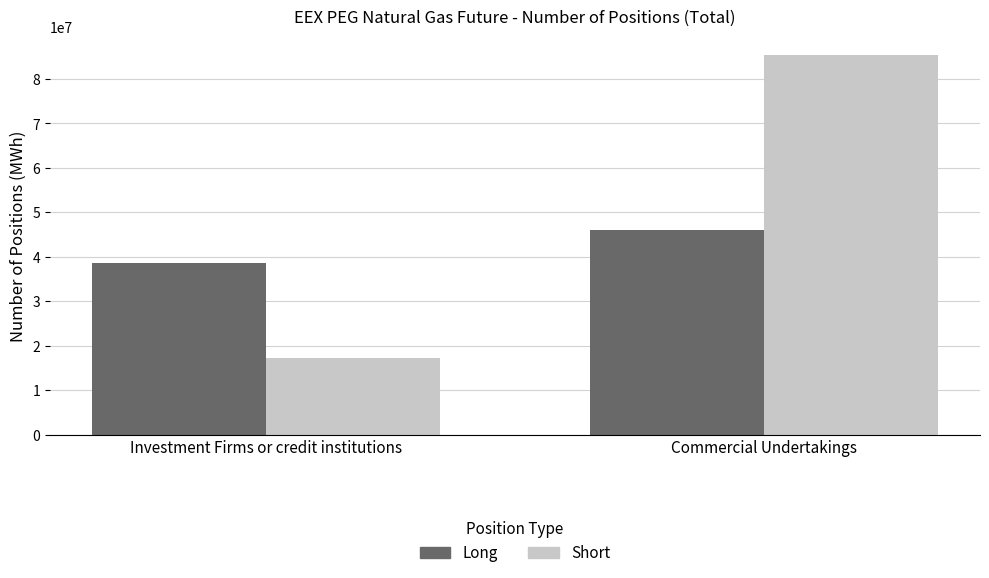

What value does the Short series have at Investment Firms or credit institutions?

17310136